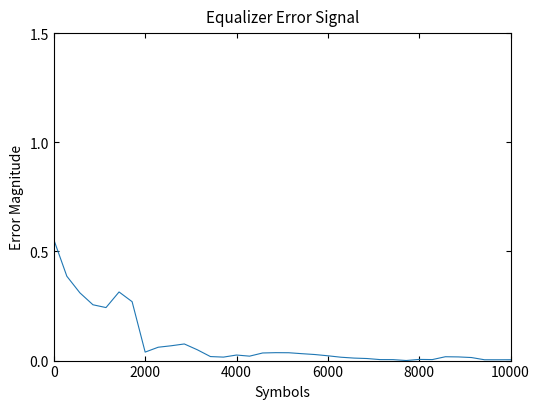

How many lines are shown in the chart?

1